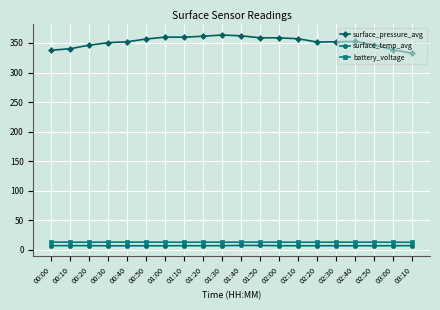

True or false: surface_temp_avg has more than 2 interior local peaks.

True